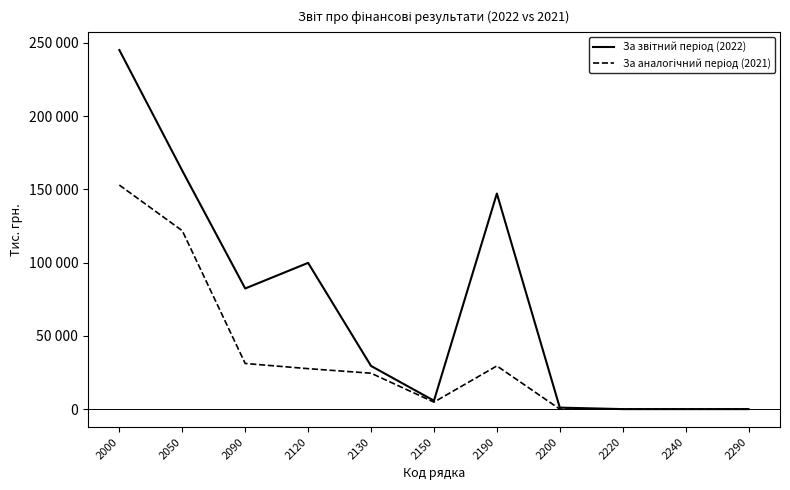

Is this an area chart (filled region under the line)?

No